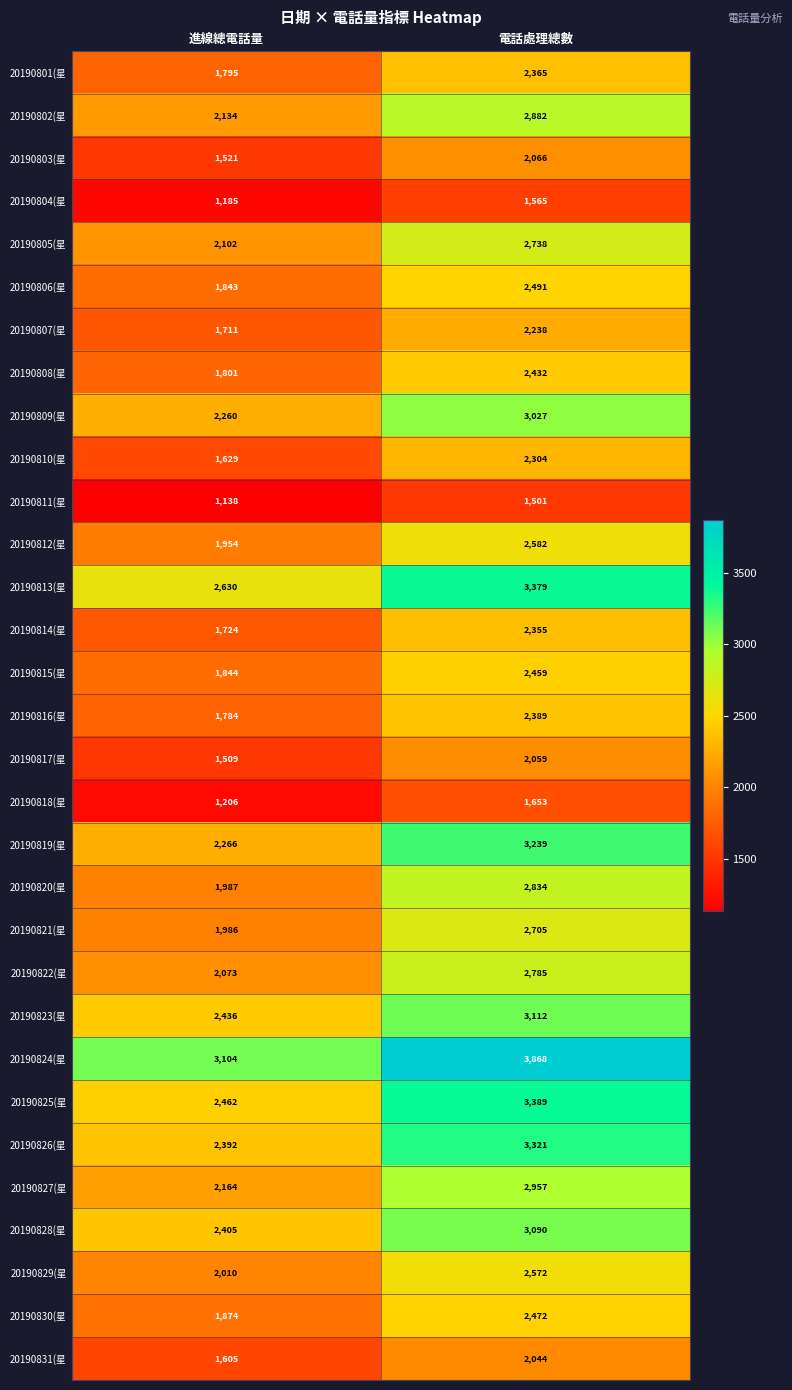

Which label corresponds to the smallest value in the chart?

進線總電話量